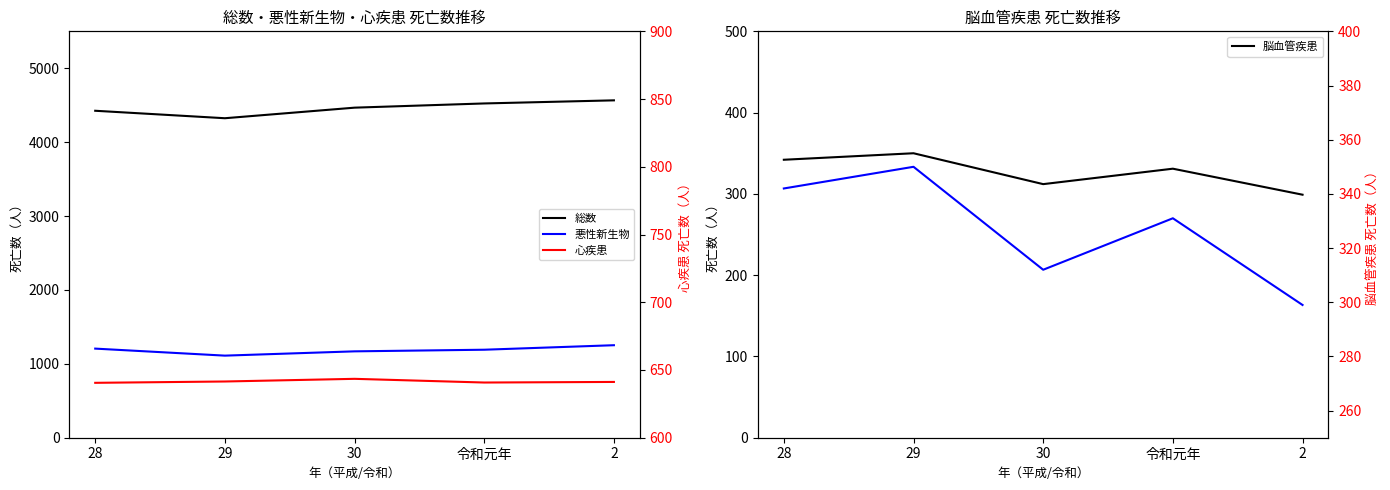

The value of 脳血管疾患（右軸） at 30 is 487. True or false?

False